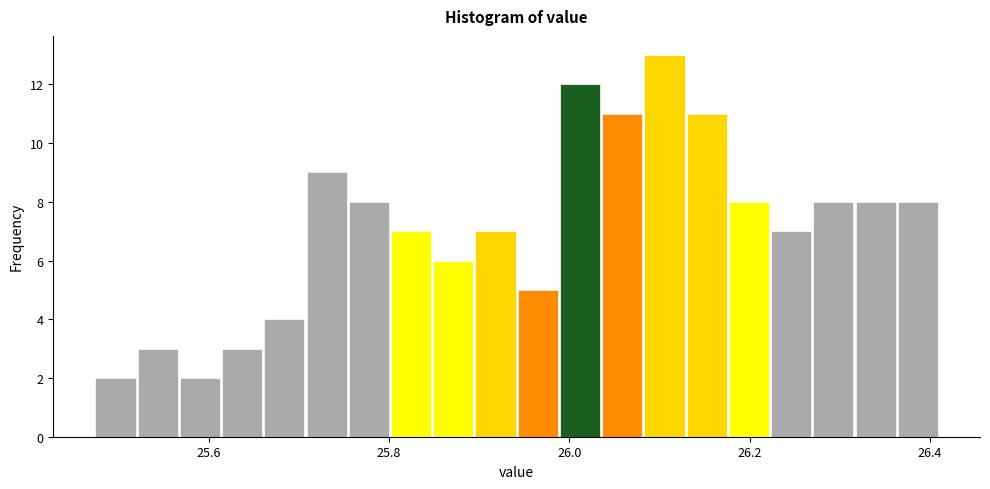

Read against the x-axis, roughly where is the centre of the tallest bar?

26.10